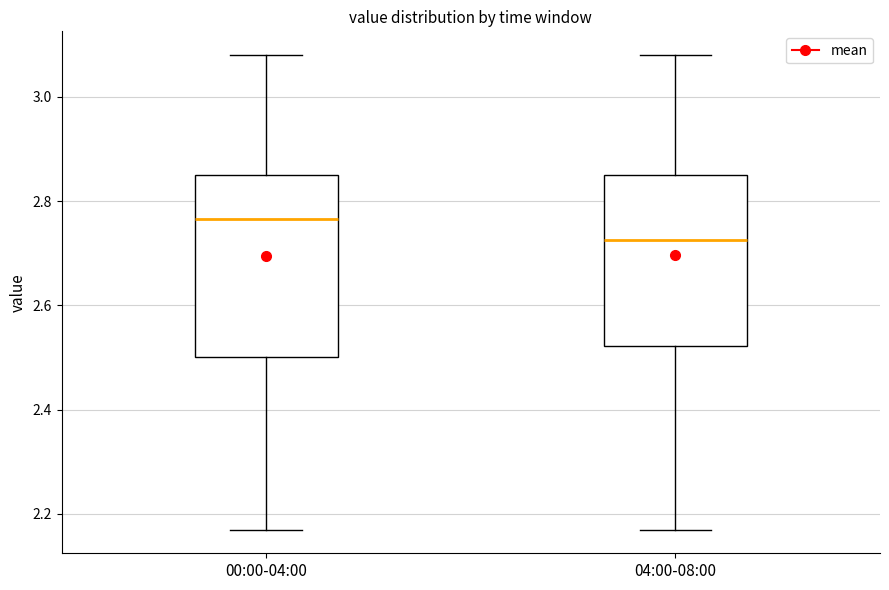

Reading left to right, read every box against the y-axis: the position of its median line, the range the box covers, and the ends of its whiskers. The values are not printed on the chart, so give them approximately, as read against the axis.

00:00-04:00: median 2.76, box 2.50 to 2.86, whiskers 2.18 to 3.08
04:00-08:00: median 2.72, box 2.52 to 2.86, whiskers 2.18 to 3.08